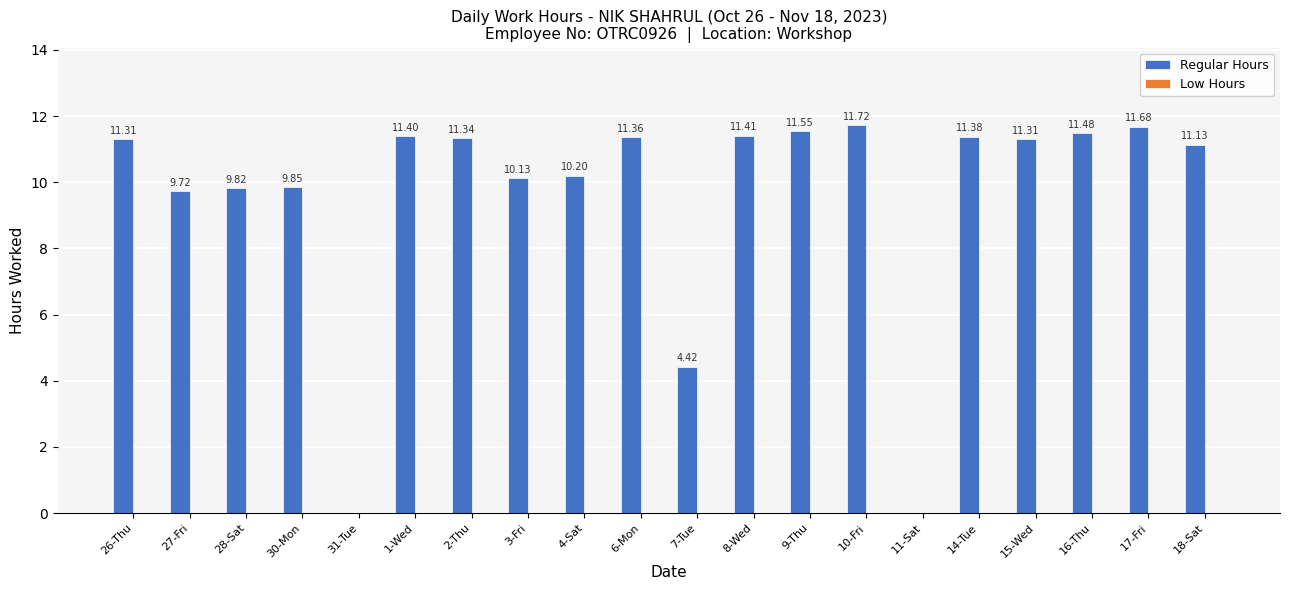

What is the sum of all values?

191.2